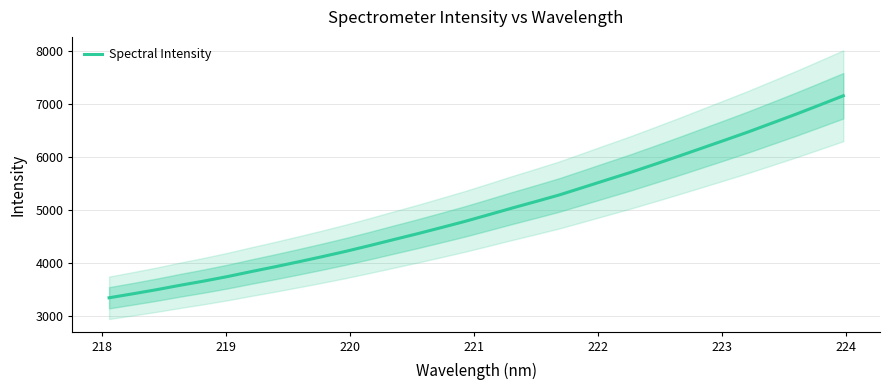

What is the lowest value of the Spectral Intensity series?

3335.5